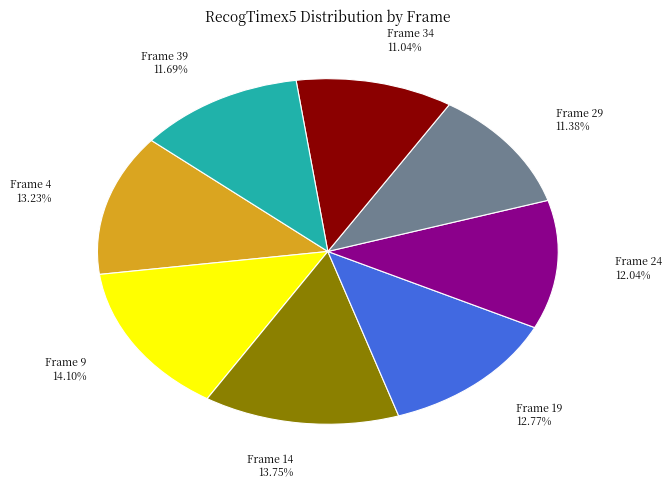

Is Frame 24 the majority of the pie?

No